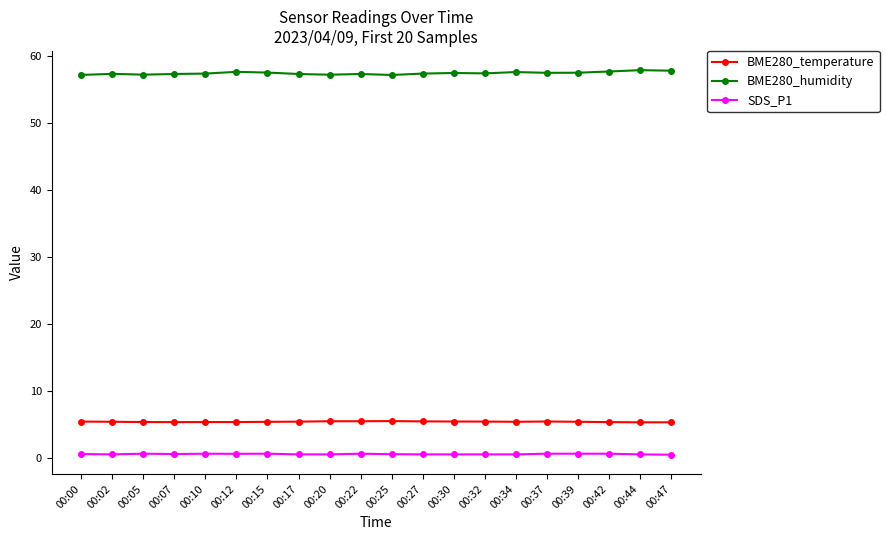

What is the difference between the maximum and second lowest values in the BME280_humidity series?

0.7